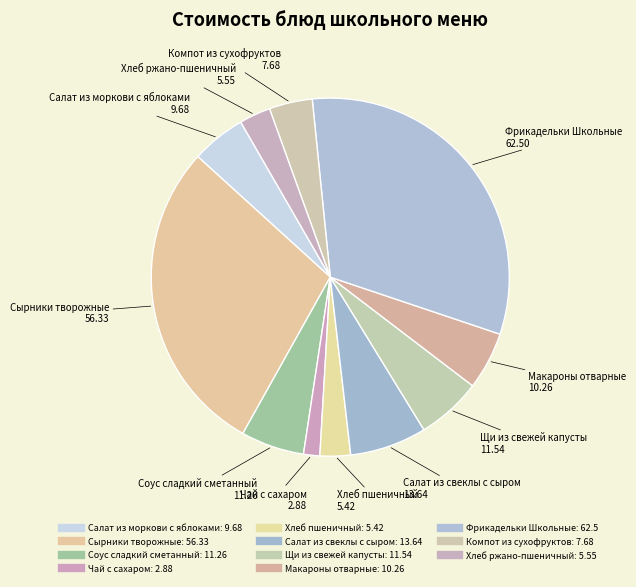

How many slices are in this pie chart?

11